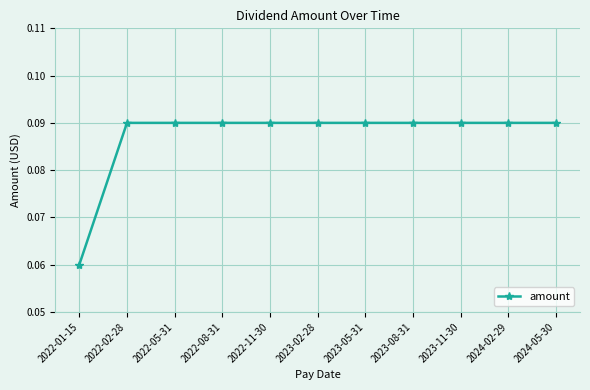

The value at 2022-11-30 is 0.0. True or false?

False